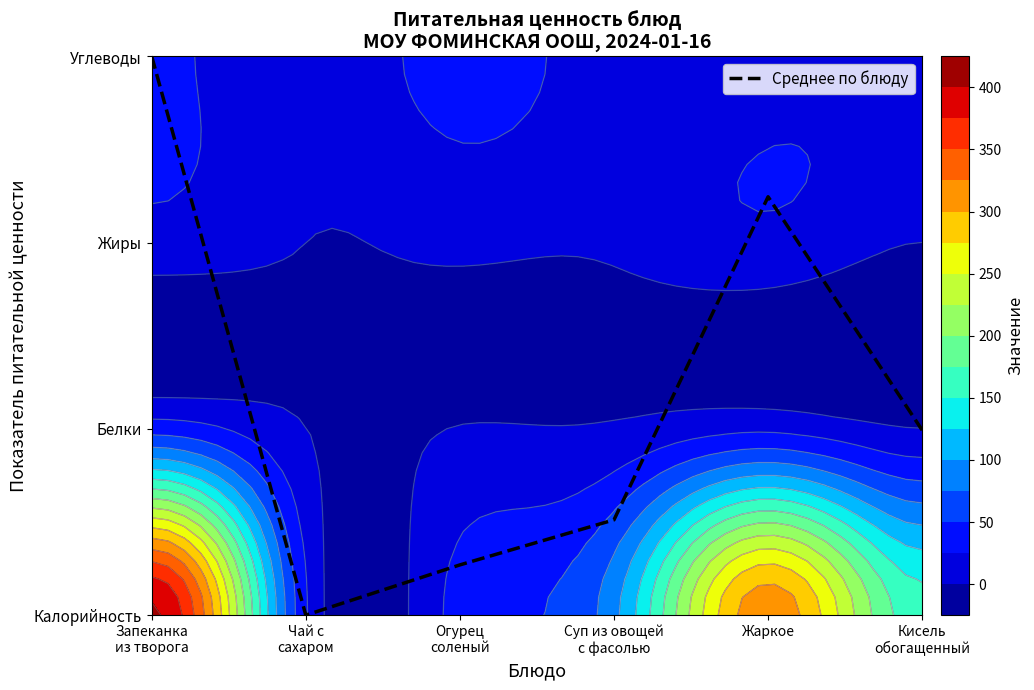

How many data points does each series have?

6